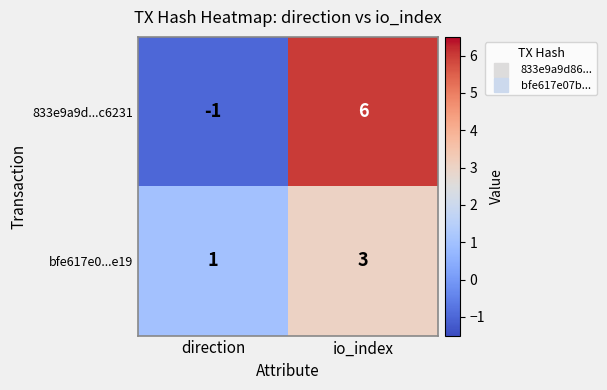

Which series changed the most between direction and io_index?

833e9a9d...c6231